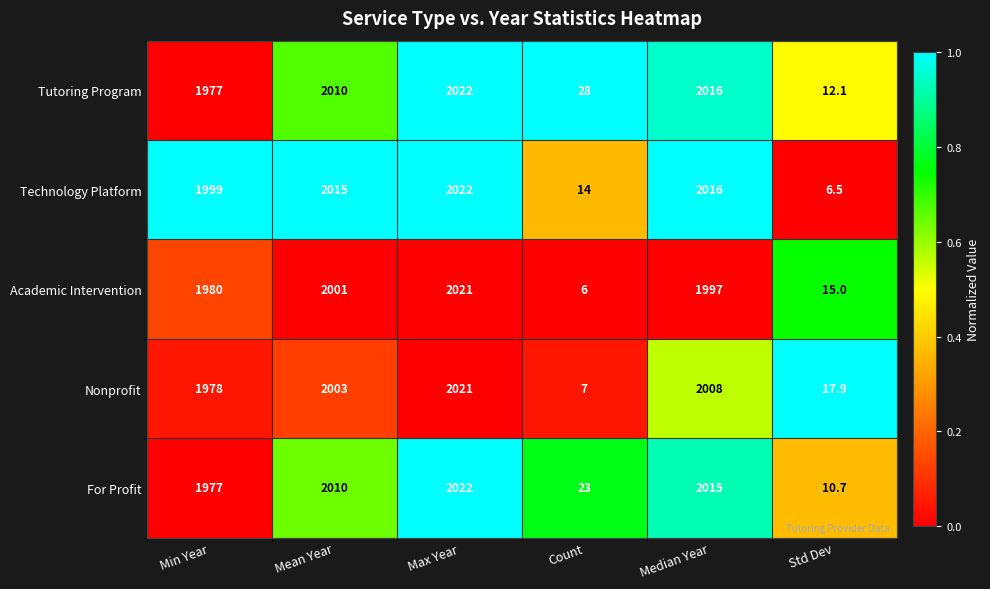

Which series has the largest range (max minus min)?

Technology Platform